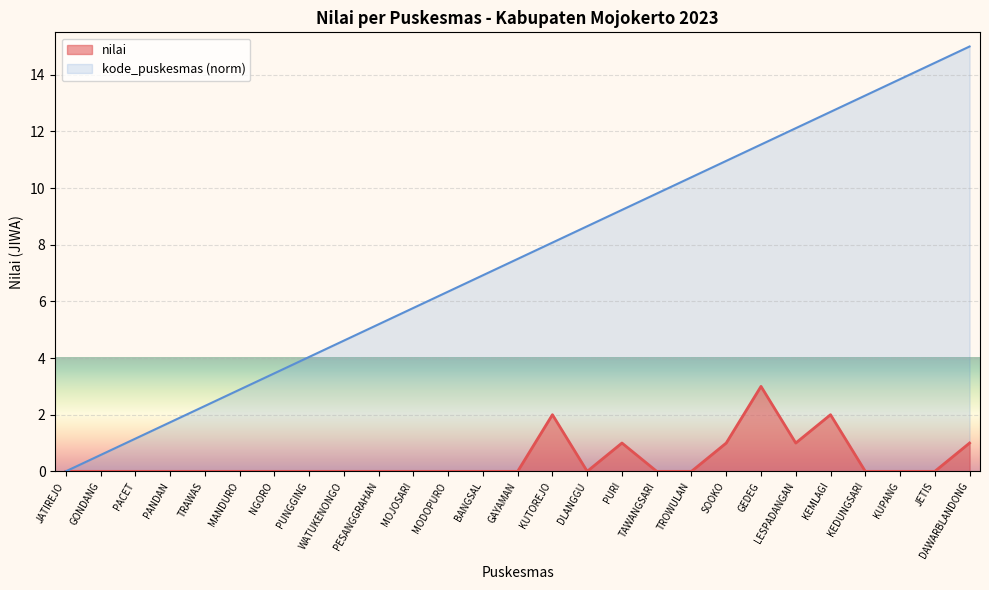

What is the label of the 14th point from the left?

GAYAMAN